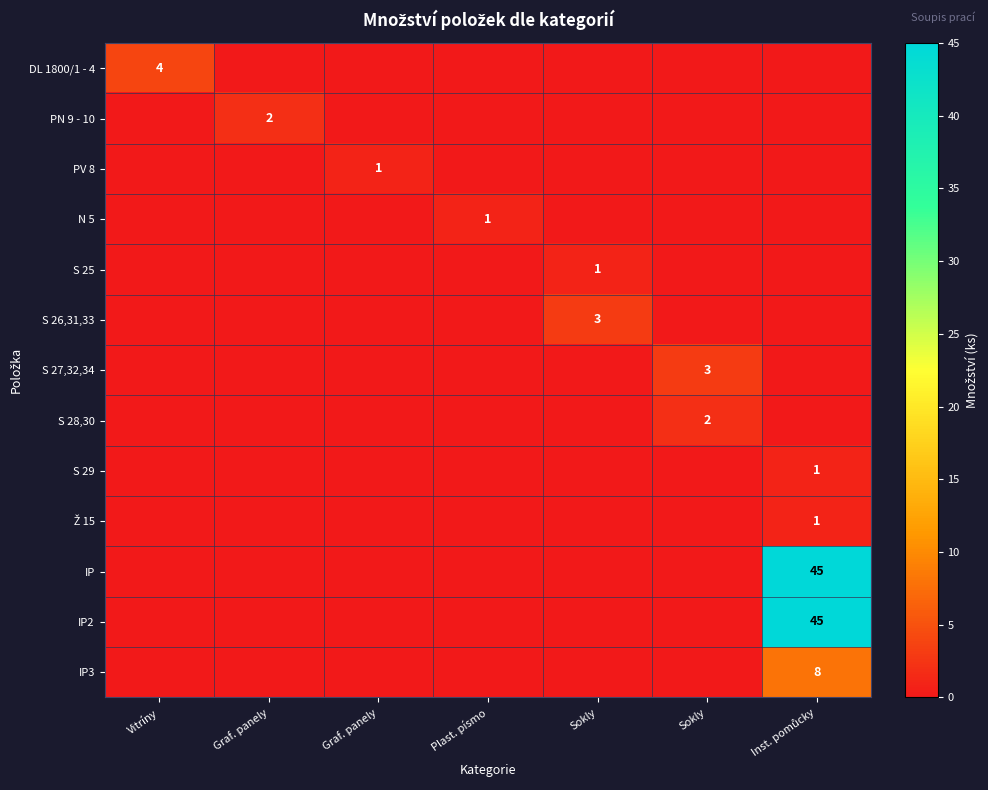

At how many categories does at least one series exceed 7?

1